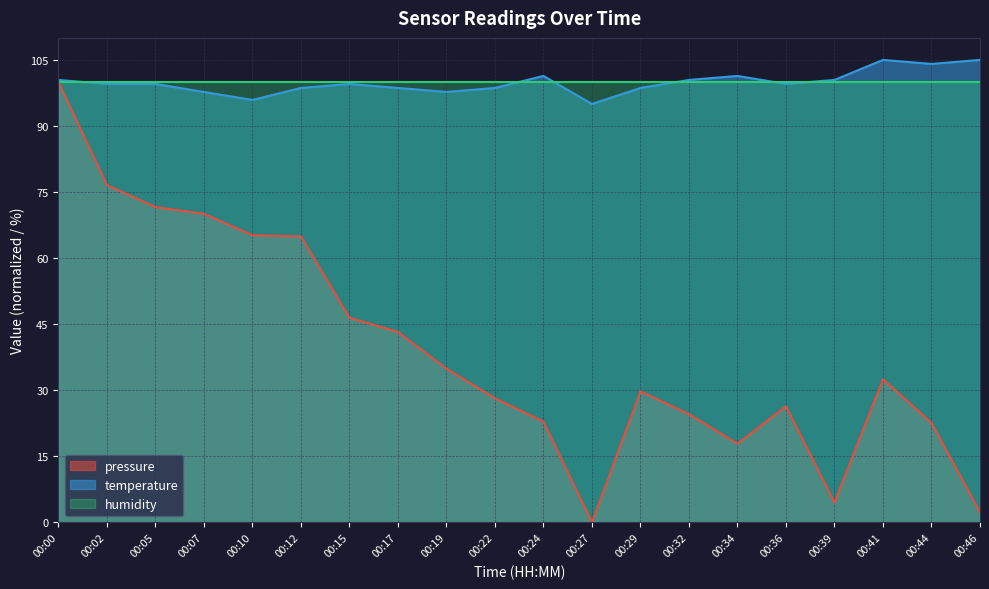

At which label is pressure closest to 50?

00:15